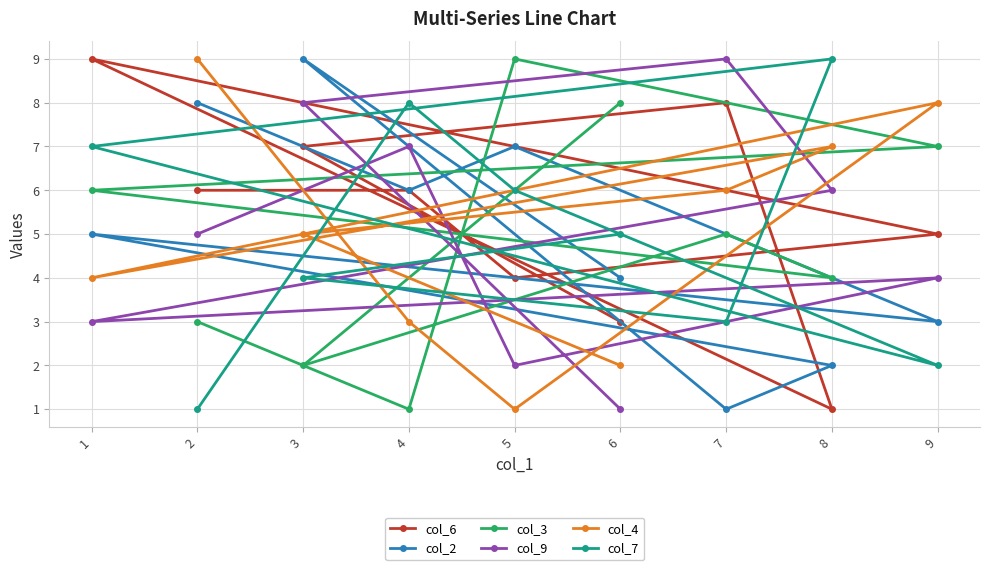

How many data points in col_9 are above 5?

4